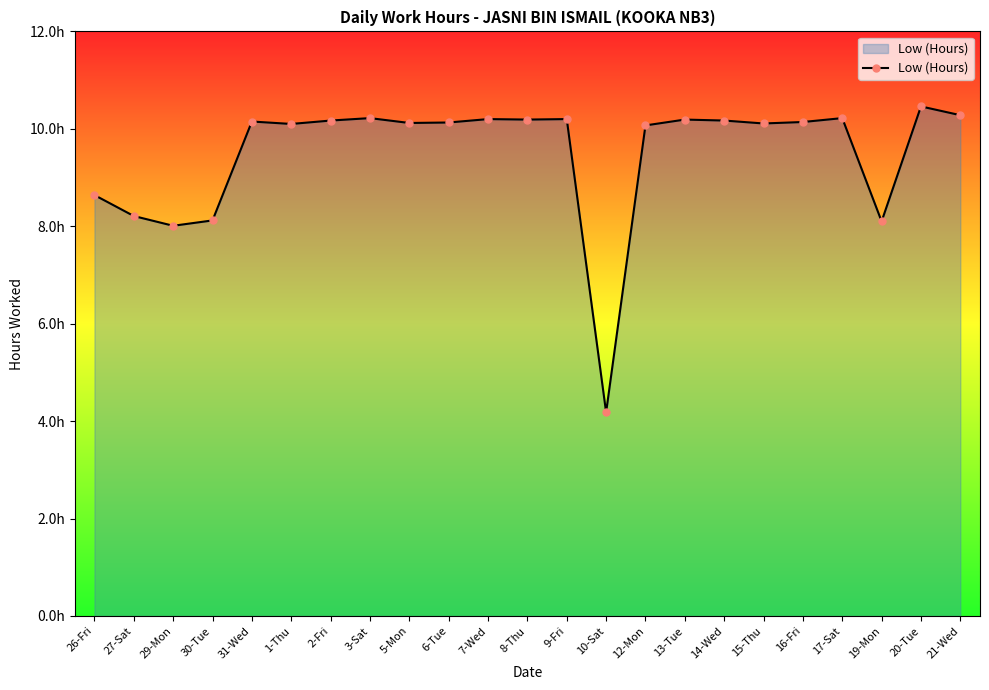

Does the chart have visible grid lines?

No